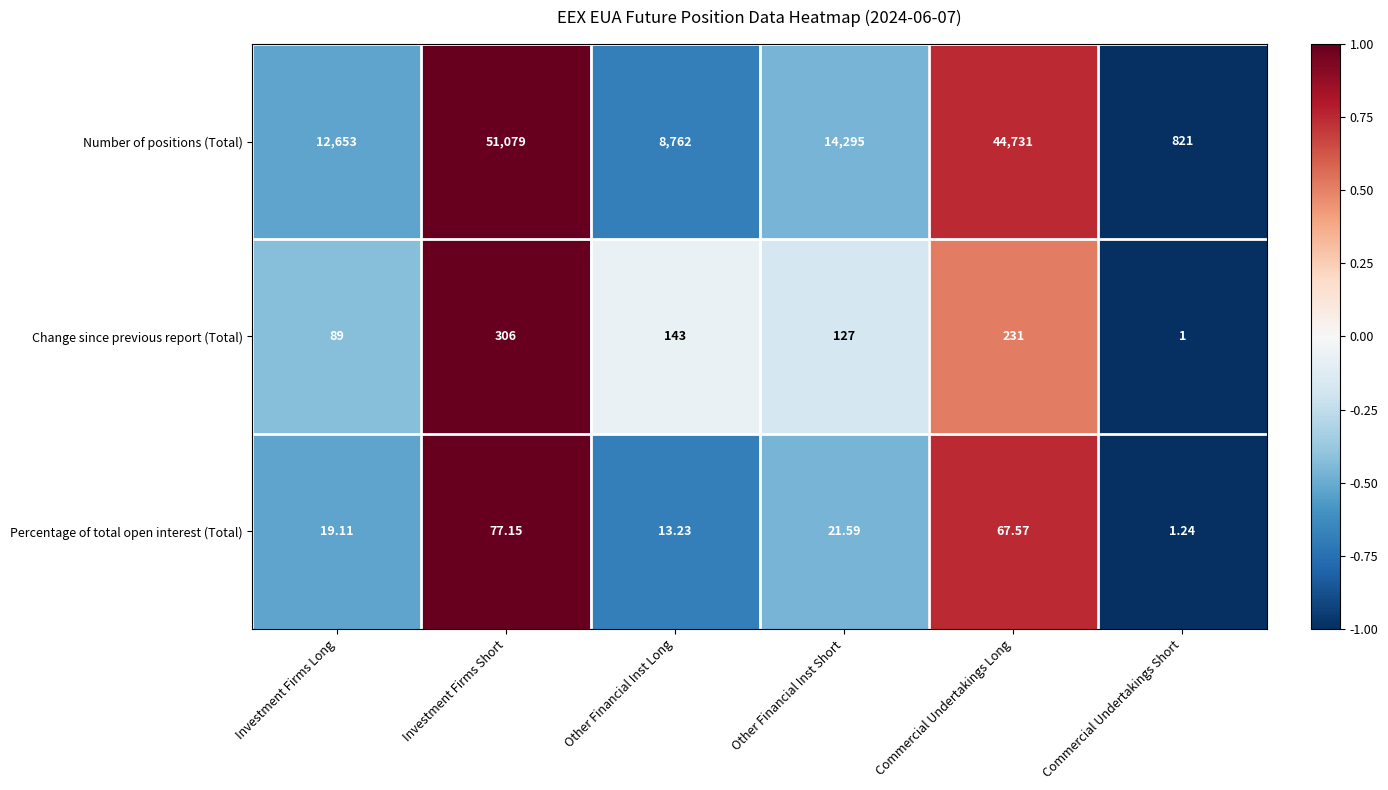

At which category is the sum across all series the highest?

Investment Firms Short